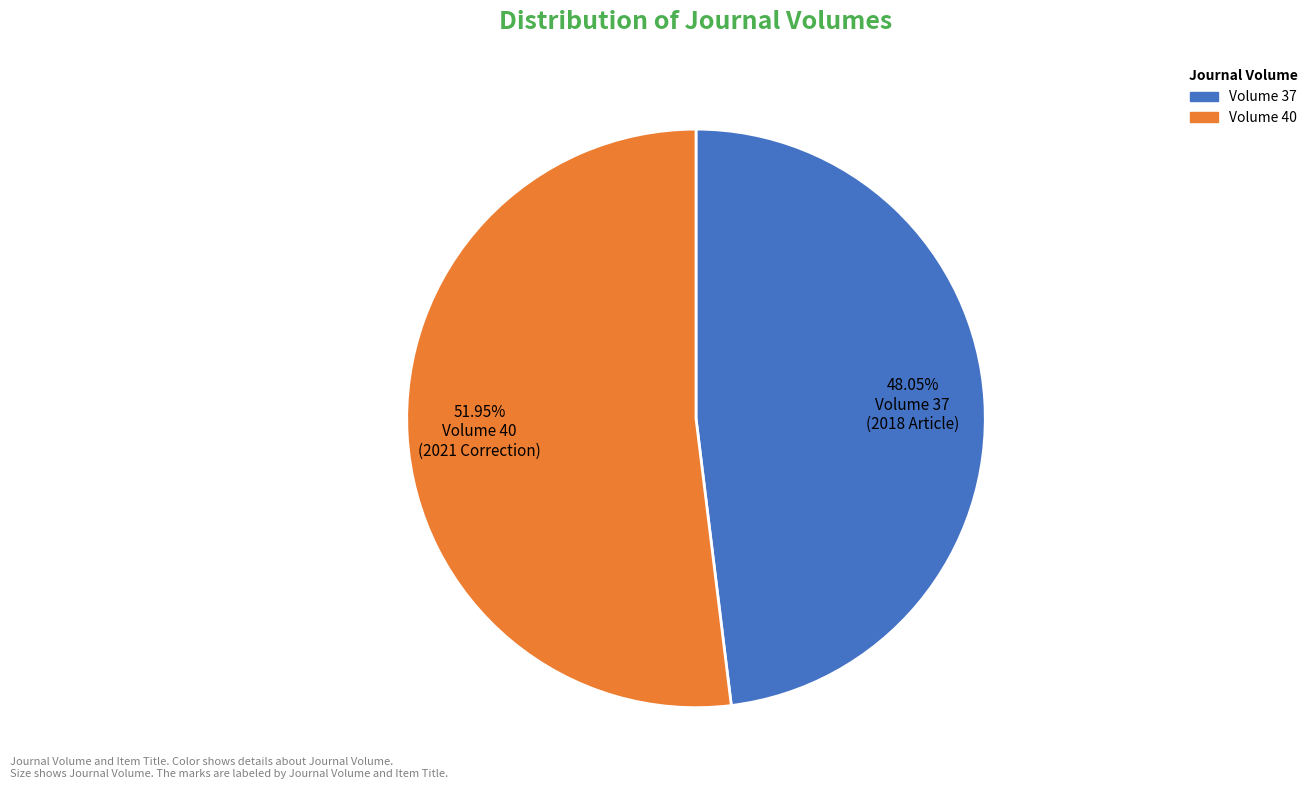

Between Volume 40 and Volume 37, which is larger?

Volume 40